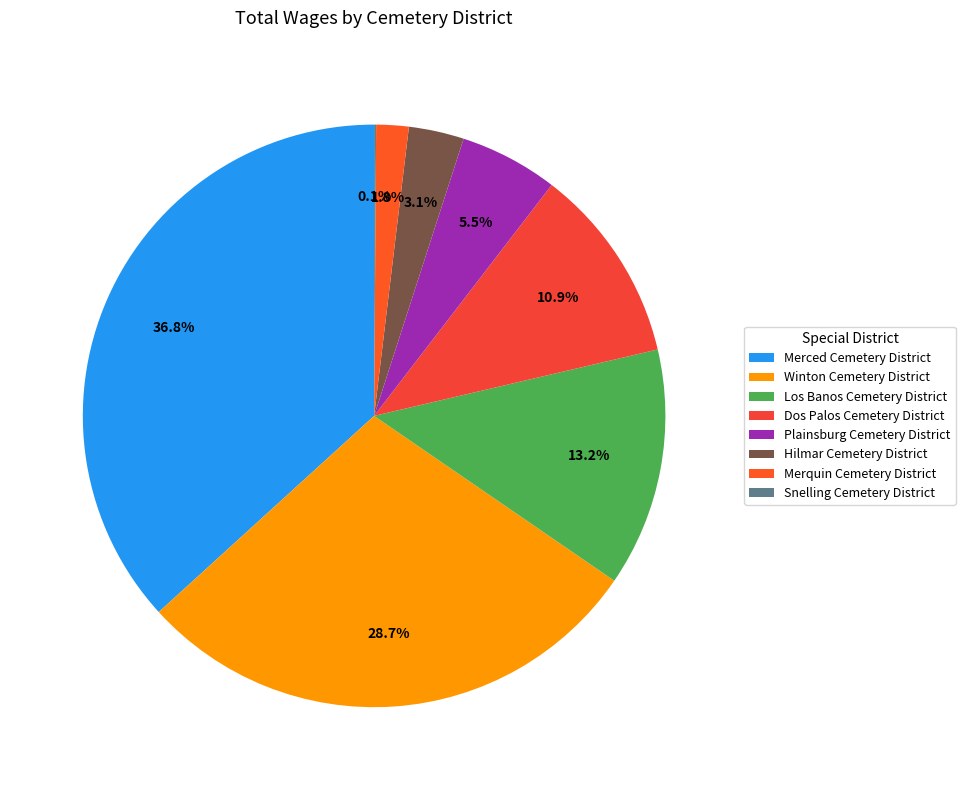

True or false: Winton Cemetery District accounts for 36% of the total.

False